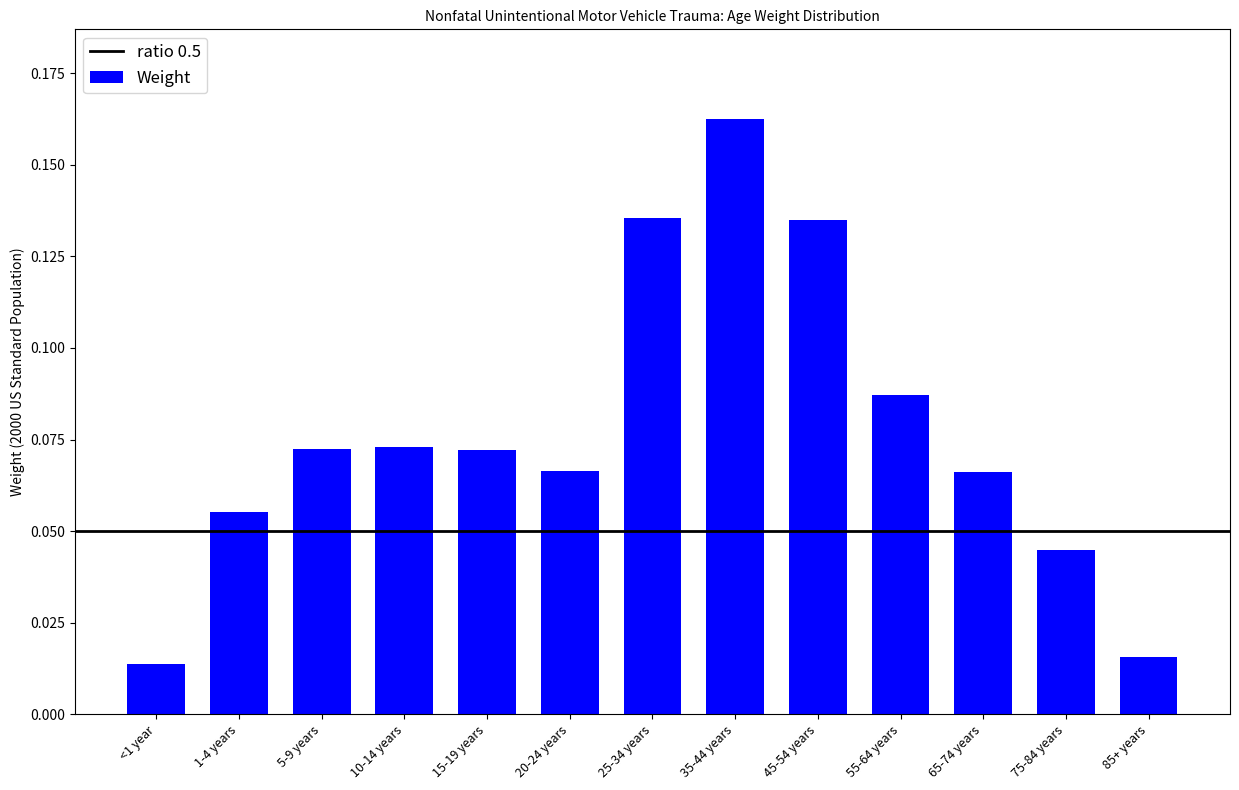

What position from the right is 25-34 years?

7